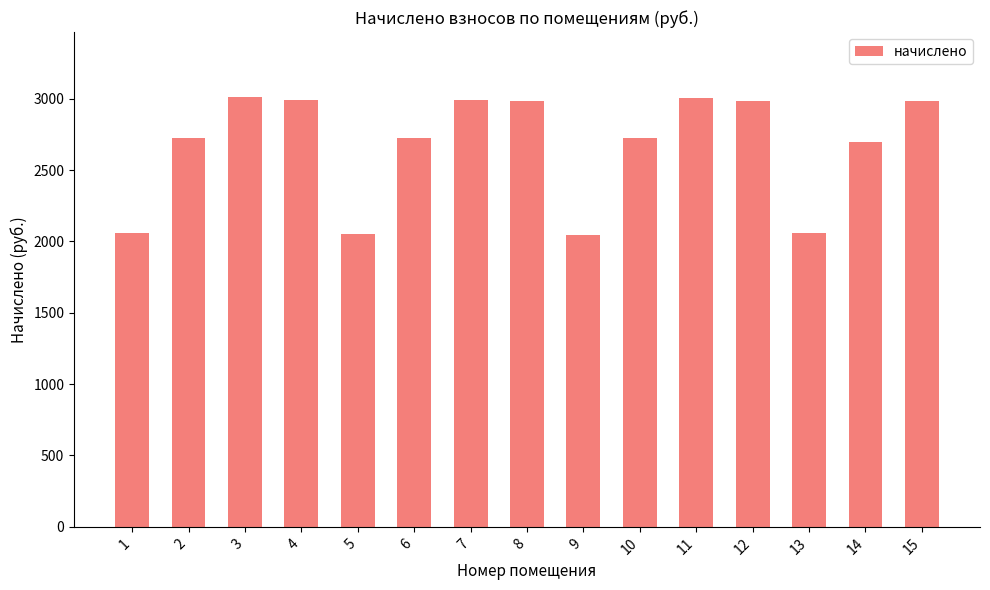

What is the value of the 15th bar from the left?

2983.4